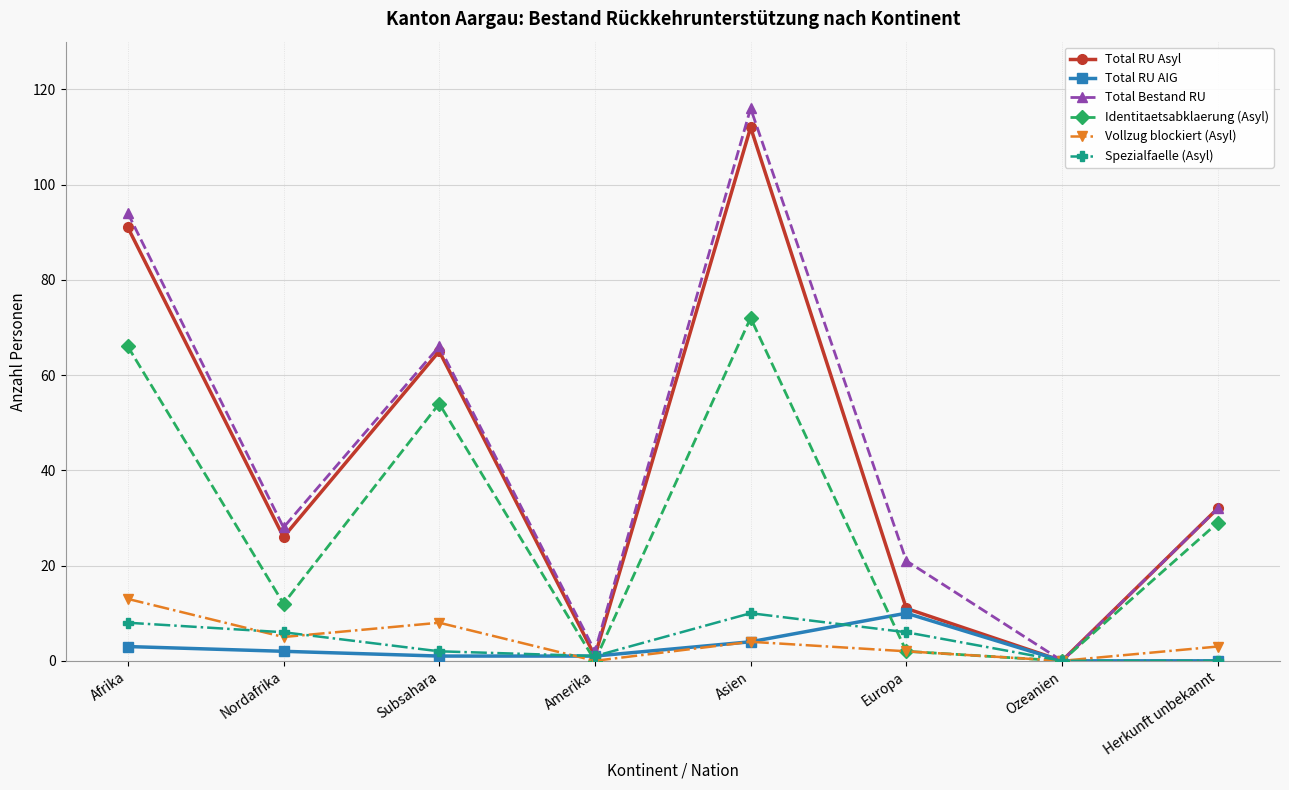

Between Nordafrika and Asien, which series saw the biggest shift?

Total Bestand RU